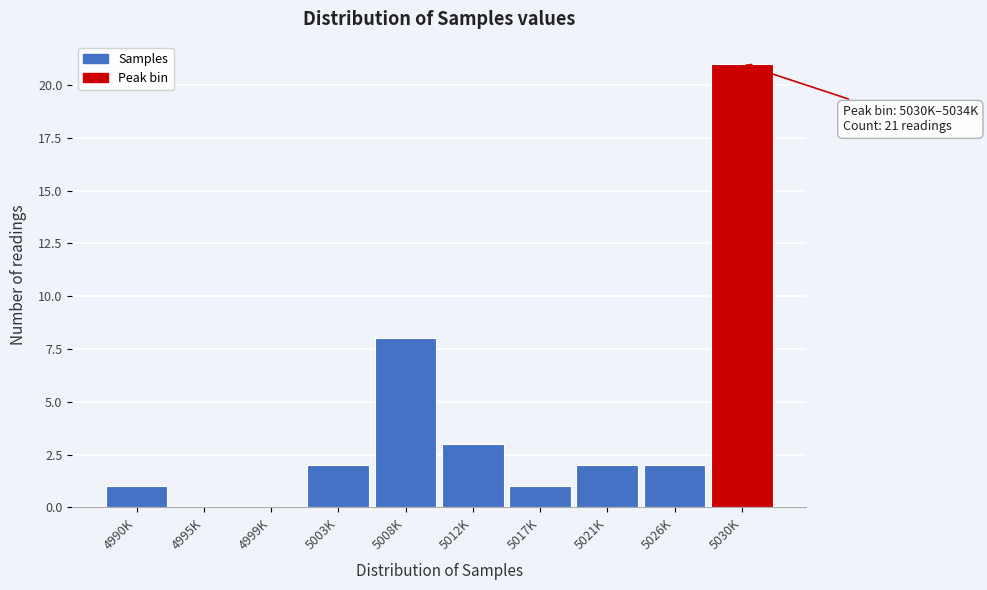

Reading left to right, what are all the values shown in this chart?

4990K=1	4995K=0	4999K=0	5003K=2	5008K=8	5012K=3	5017K=1	5021K=2	5026K=2	5030K=21